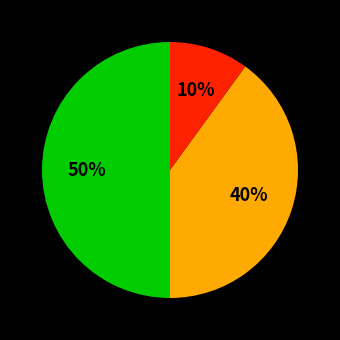

To the nearest percent, what is the difference between the largest and smallest slice percentages?

40%